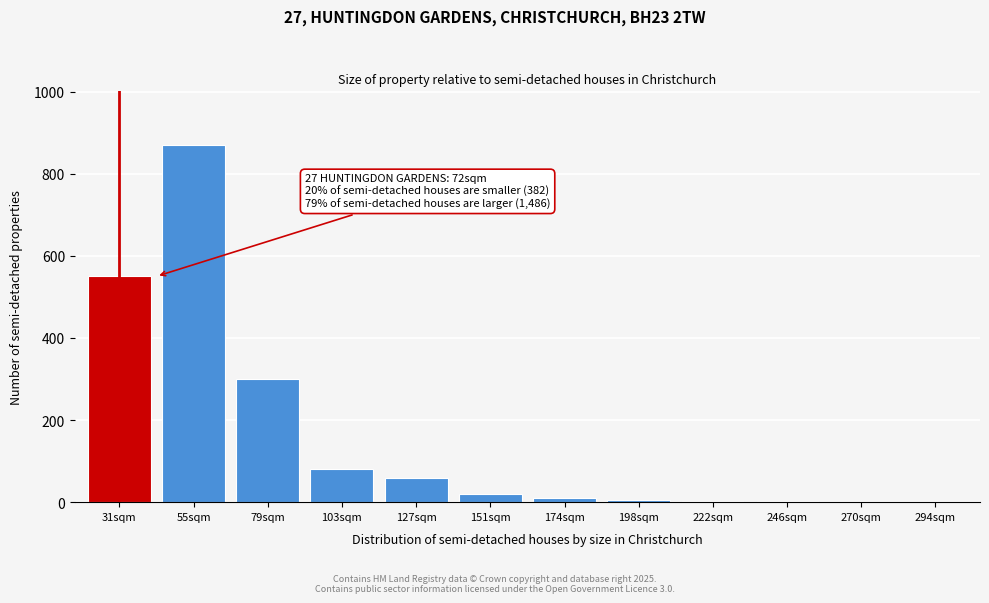

What is the maximum value shown in the chart?

870